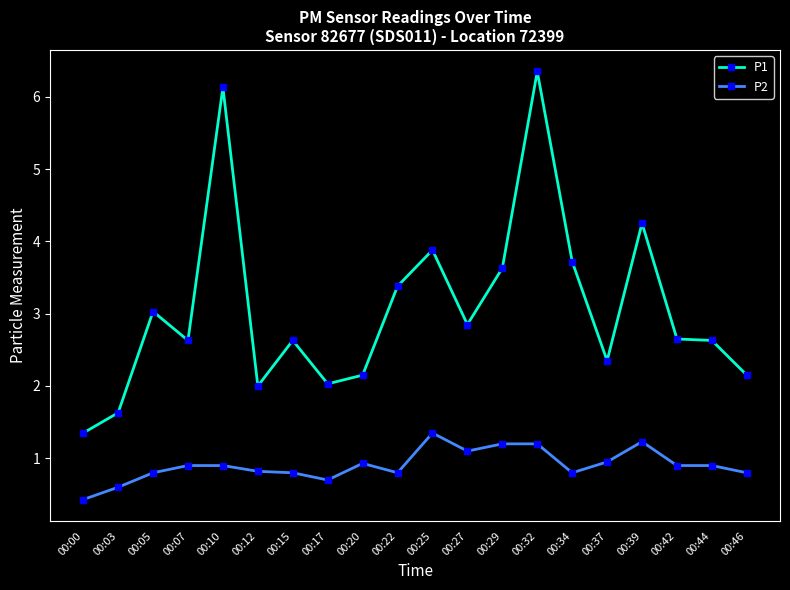

True or false: P1 has more than 2 interior local peaks.

True